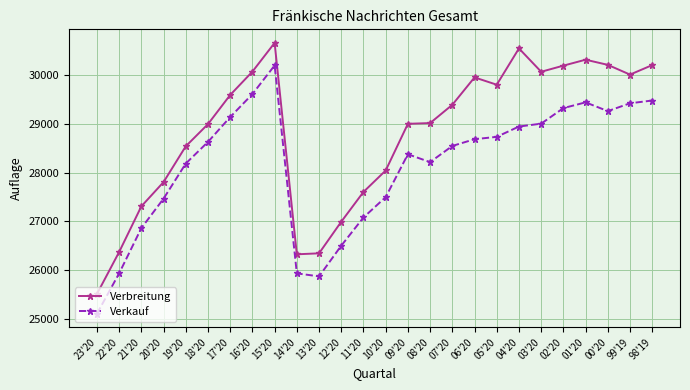

At which category is the sum across all series the highest?

15'20